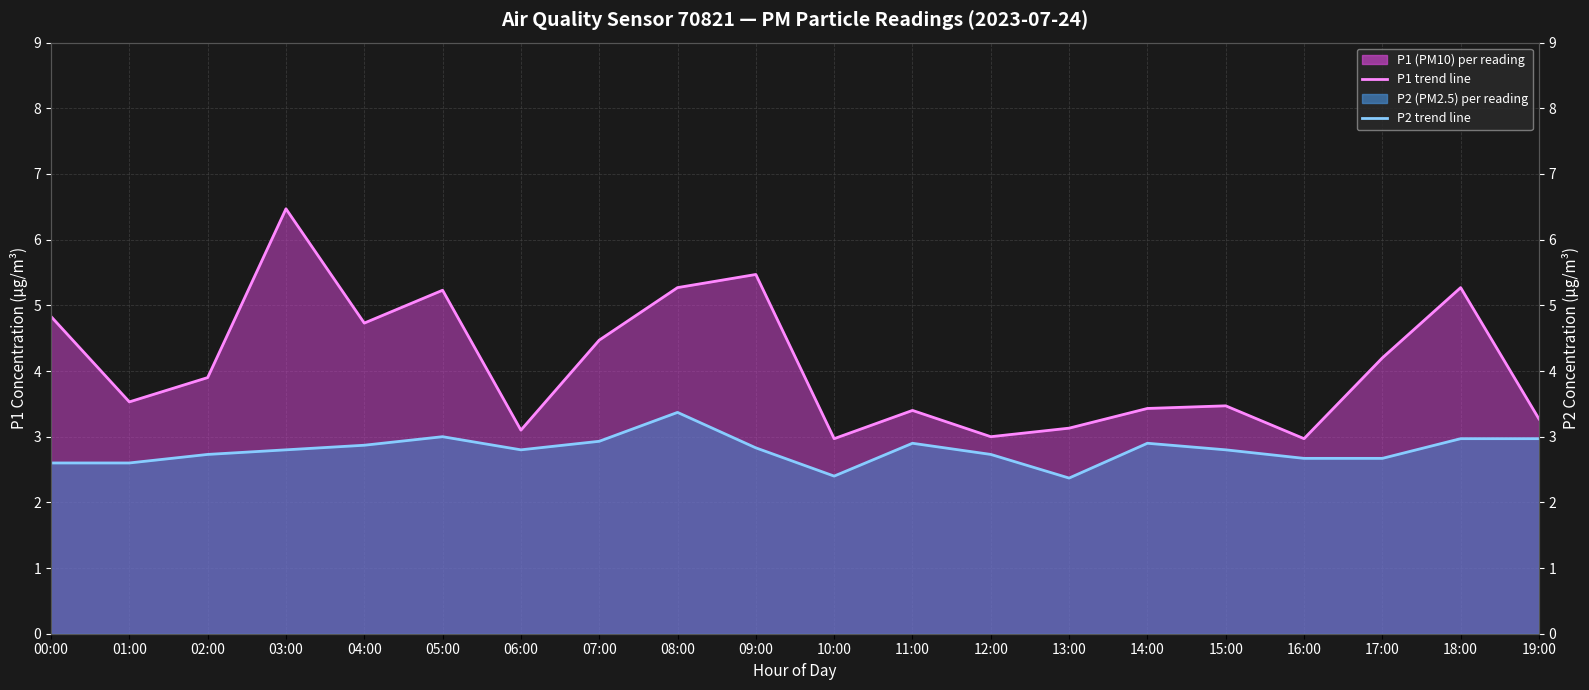

What is the label of the 9th point from the left?

08:00